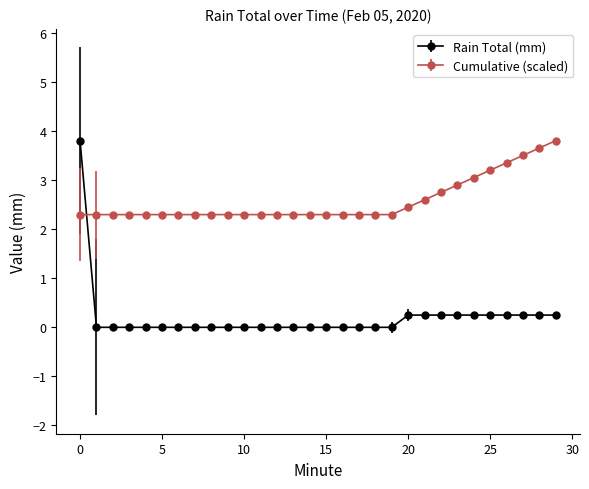

What is the value of the Cumulative (scaled) point at the 17th from the left?

2.3